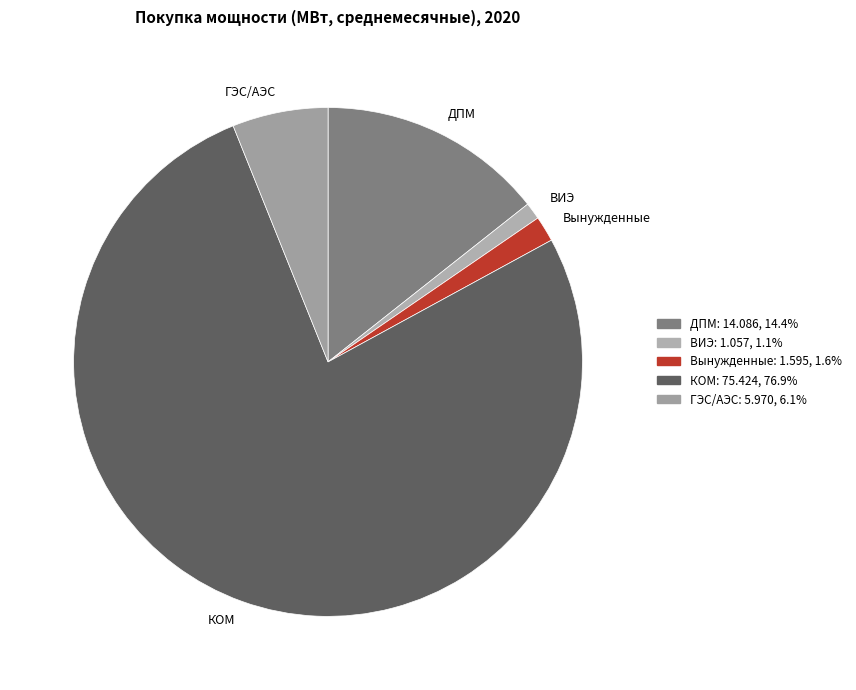

Is the sum of Вынужденные and ВИЭ greater than half?

No